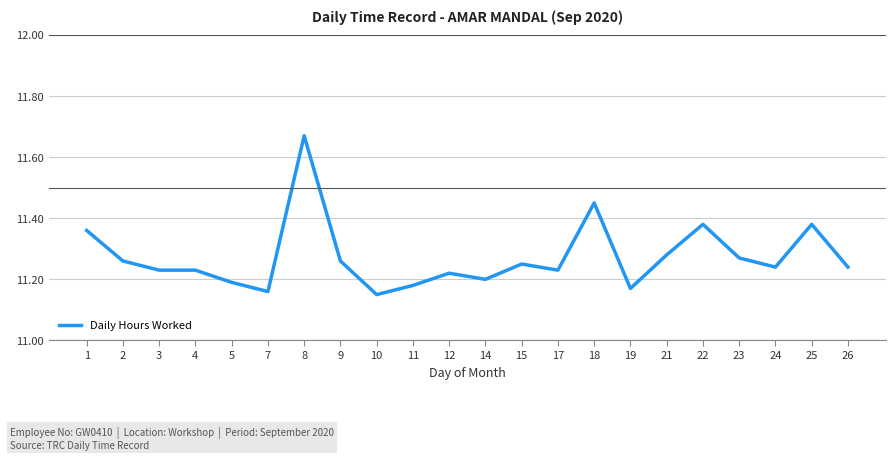

Is it true that the value at 22 is 16.8?

False